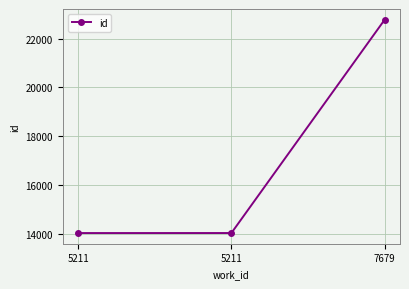

Count the number of data series in this chart.

1